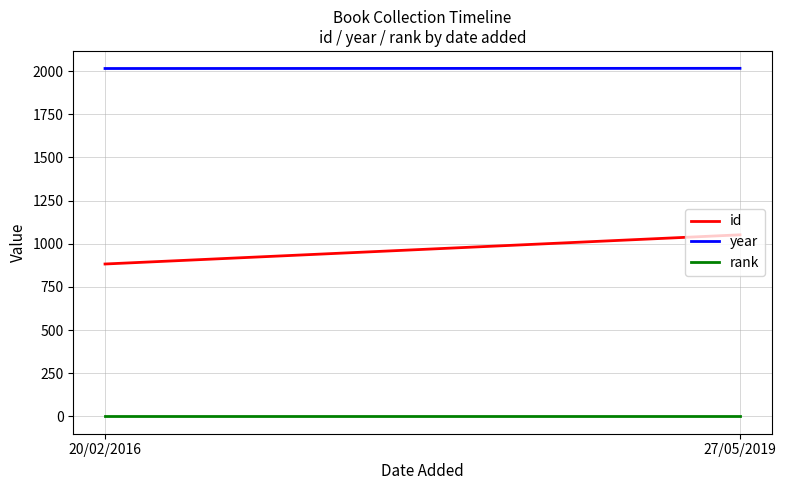

How many data points in id are less than 1052?

1